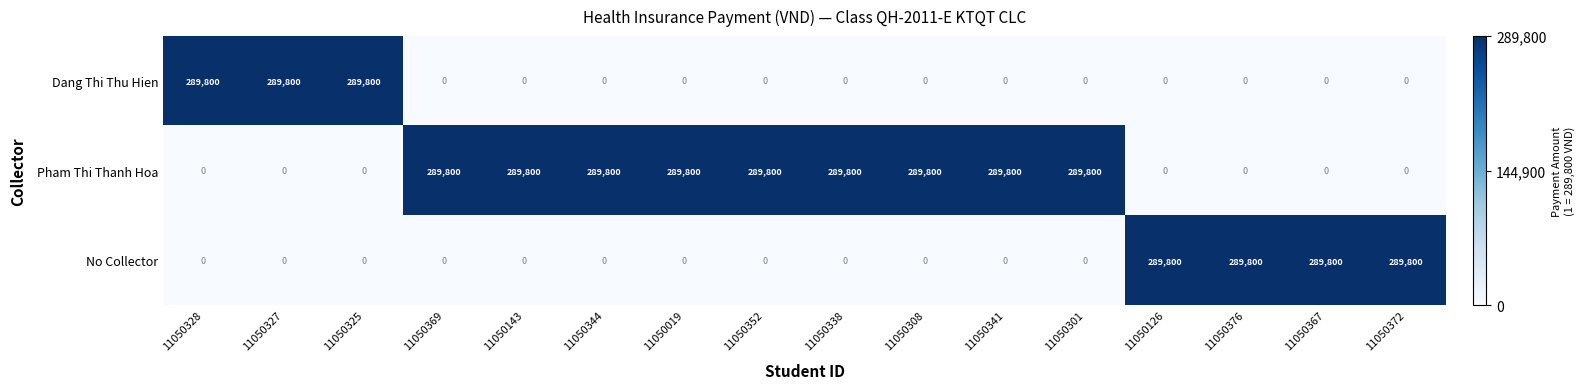

What is the spread (max minus min) of values at 11050367?

289800